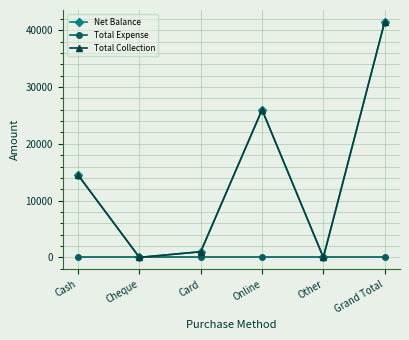

Which has a higher value, Online or Cash?

Online